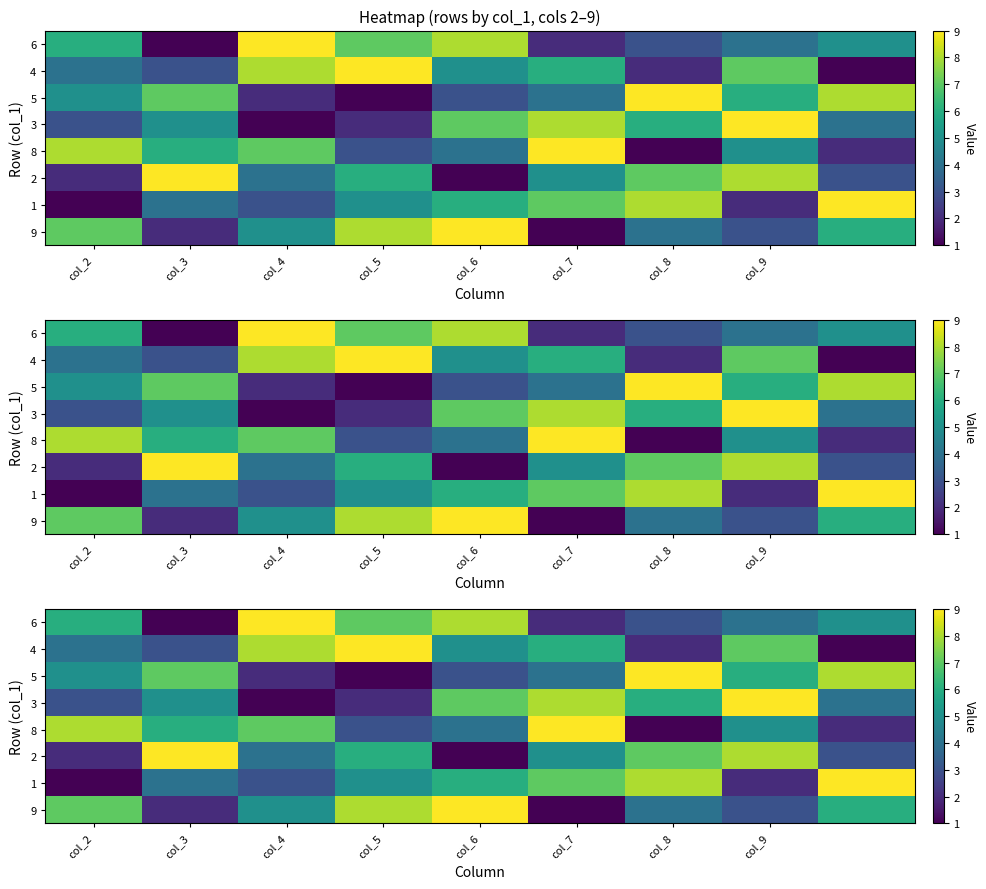

At how many categories does at least one series exceed 3?

9